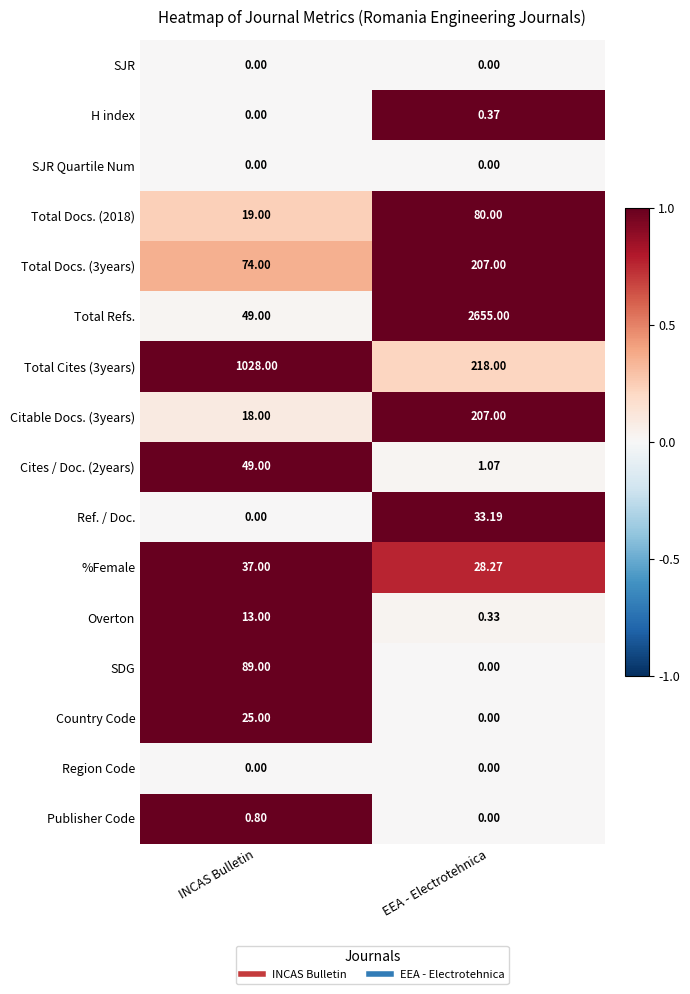

What is the difference between the highest and lowest values at EEA - Electrotehnica?

2655.0